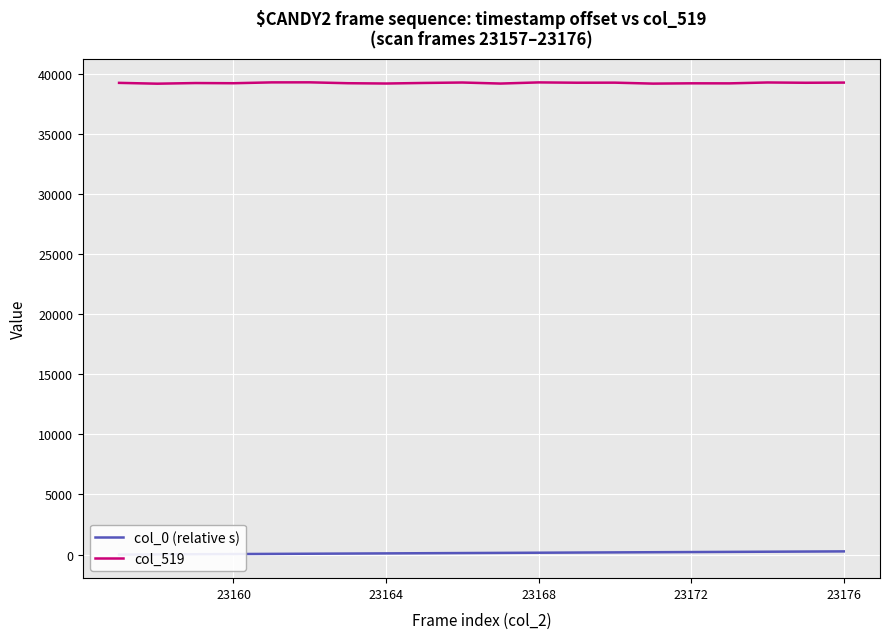

How many values in the col_0 (relative s) series exceed 138?

10